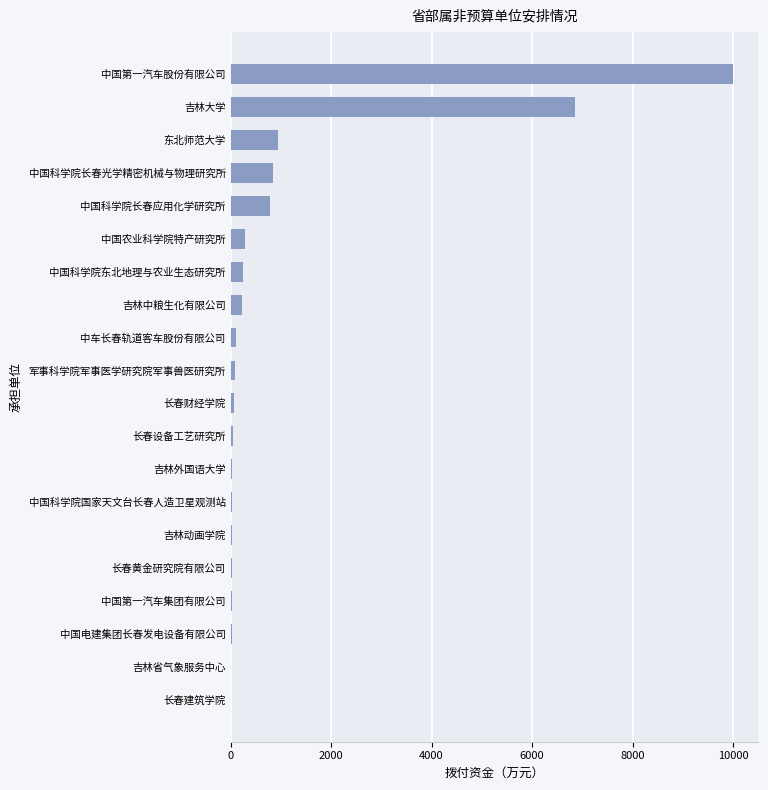

At which category does the chart reach its peak across all series?

中国第一汽车股份有限公司